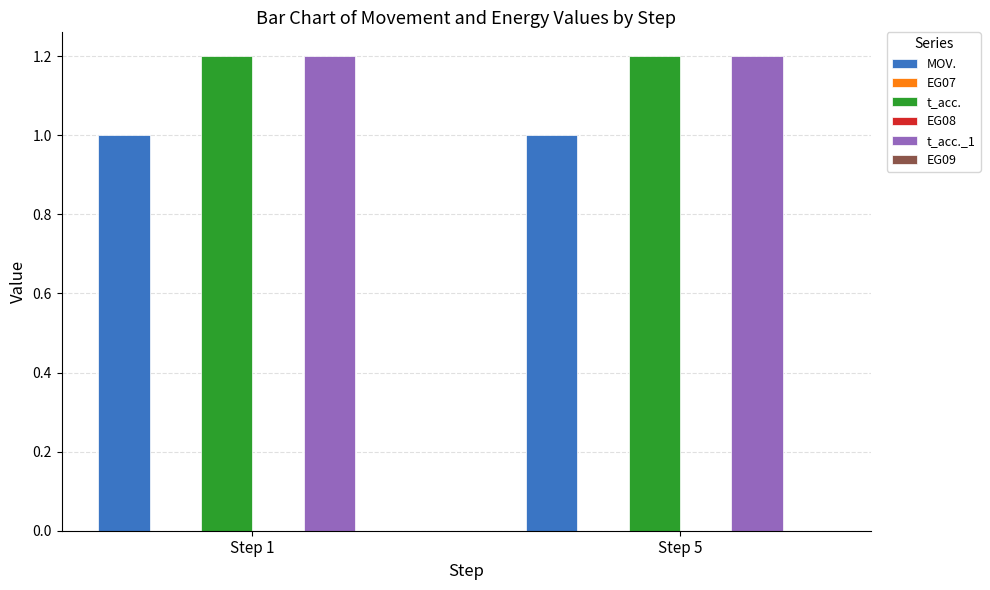

What are all the series names shown in the legend?

MOV., EG07, t_acc., EG08, t_acc._1, EG09